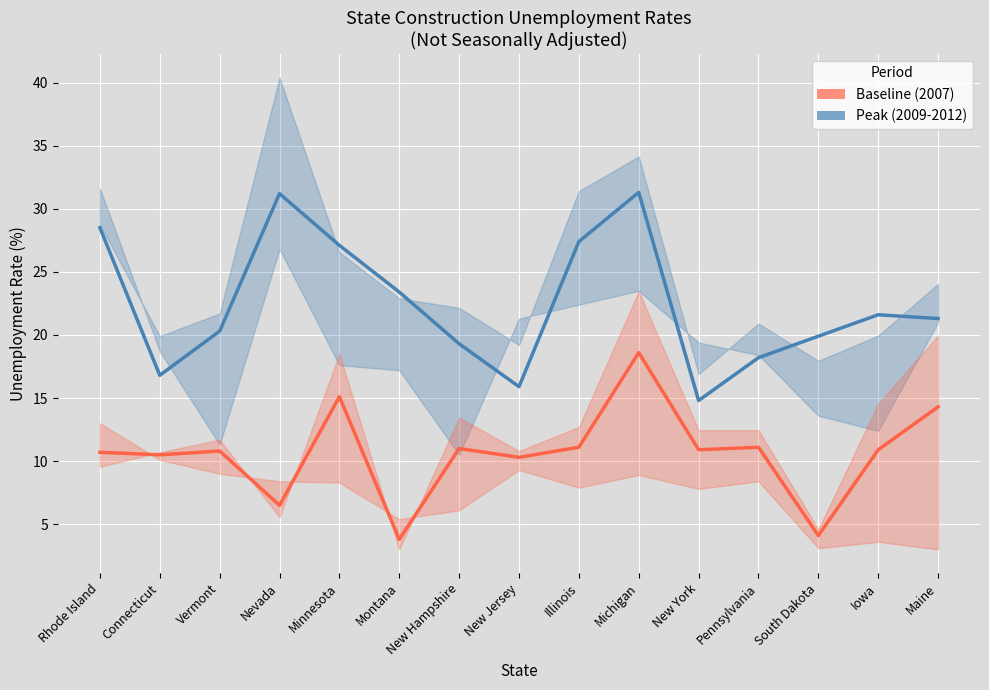

What is the label of the 15th point from the left?

Maine